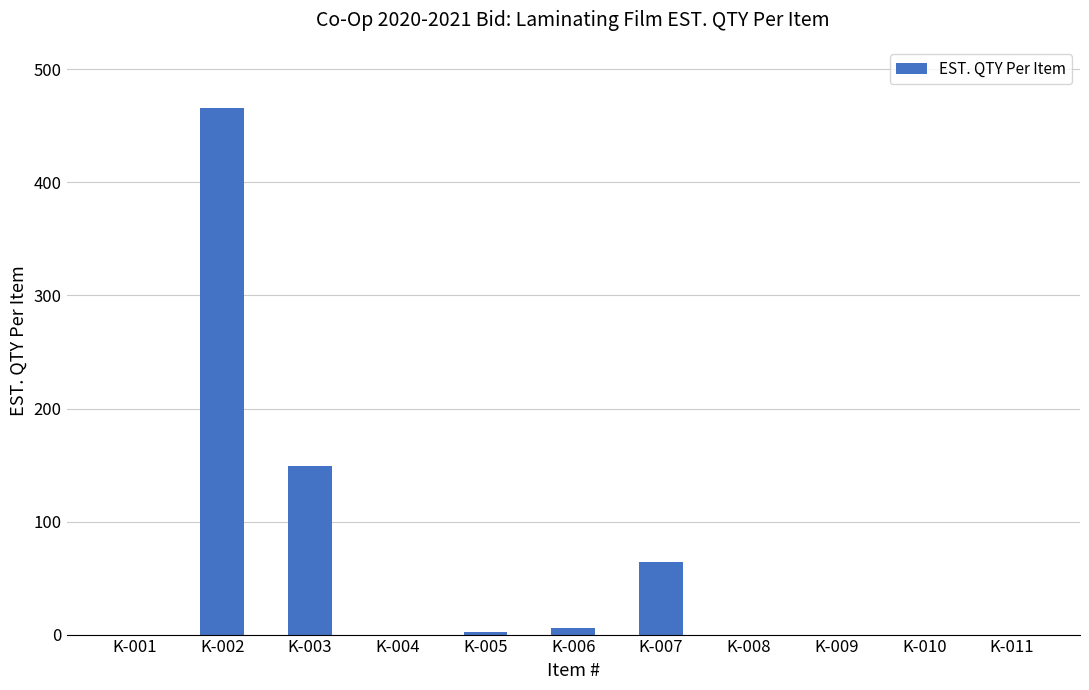

The chart shows a value of 98 at K-007. True or false?

False